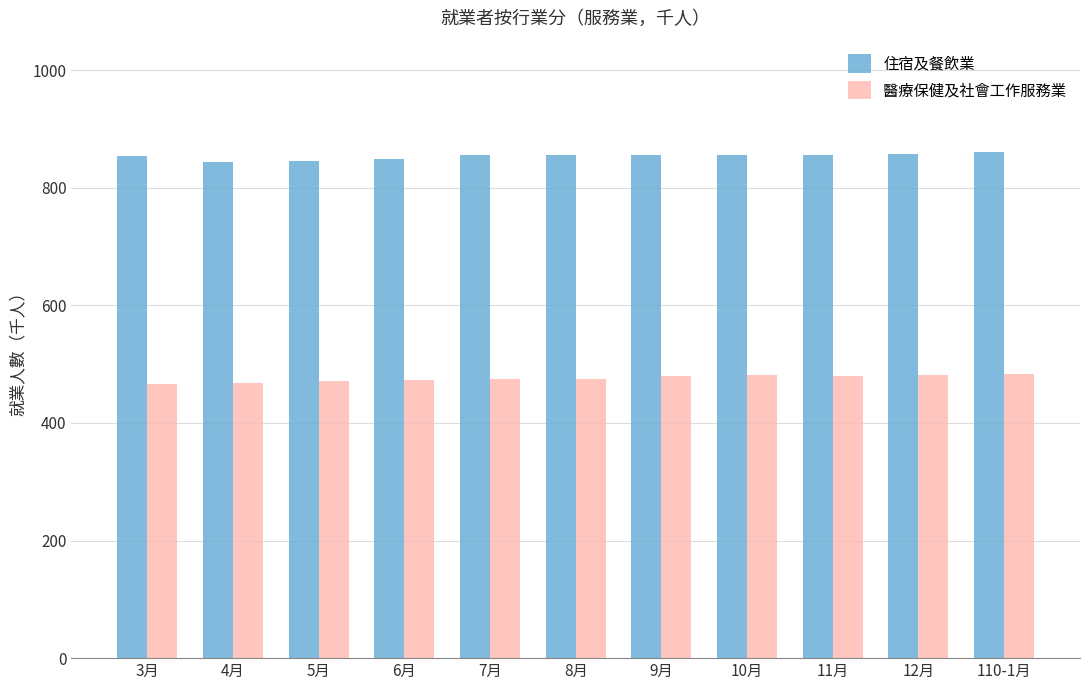

Is the value of 住宿及餐飲業 at 110-1月 greater than the value of 醫療保健及社會工作服務業 at 12月?

Yes